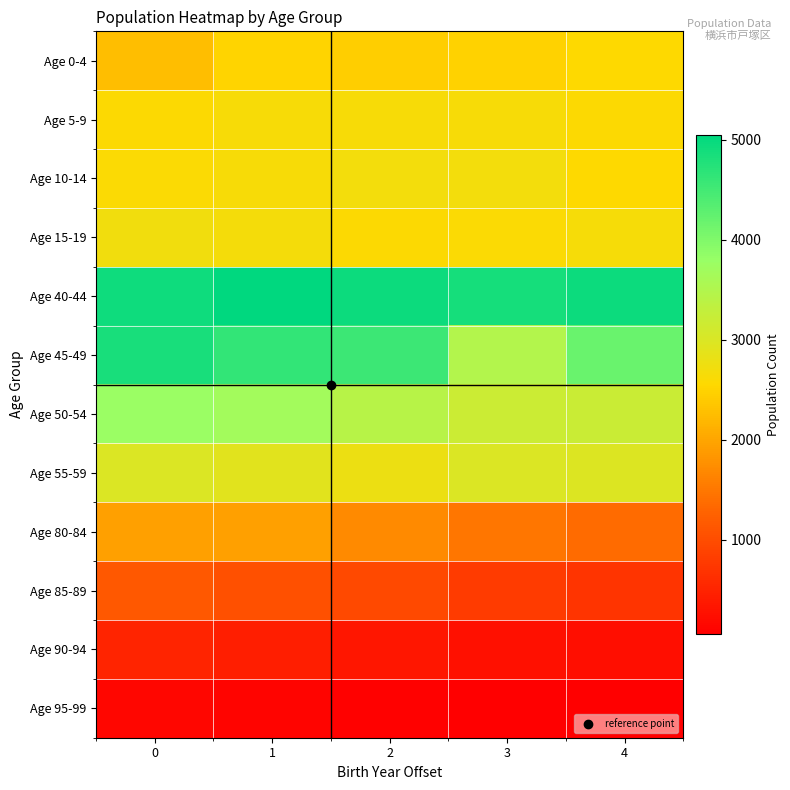

Which label corresponds to the smallest value in the chart?

4